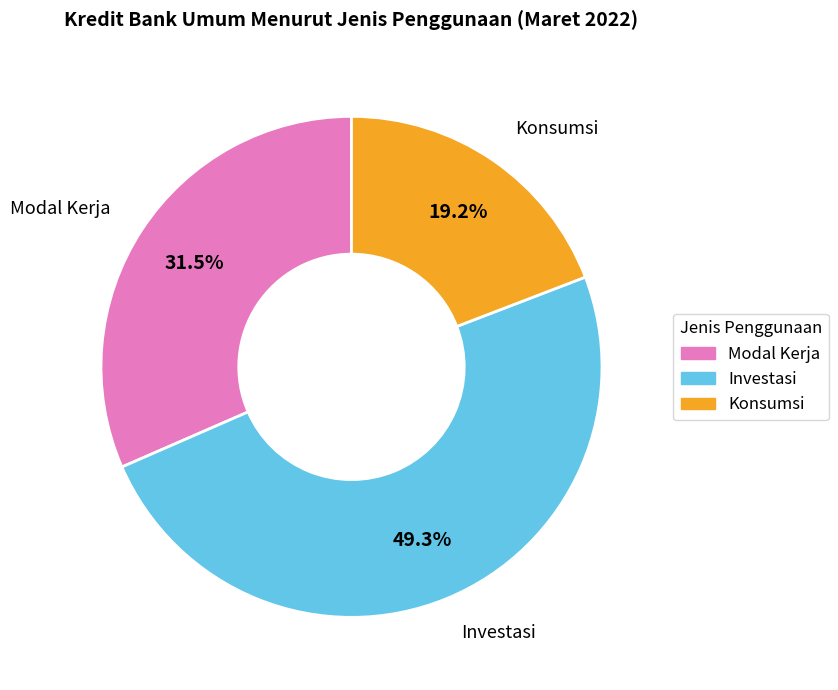

To the nearest percent, what is the average slice percentage?

33%